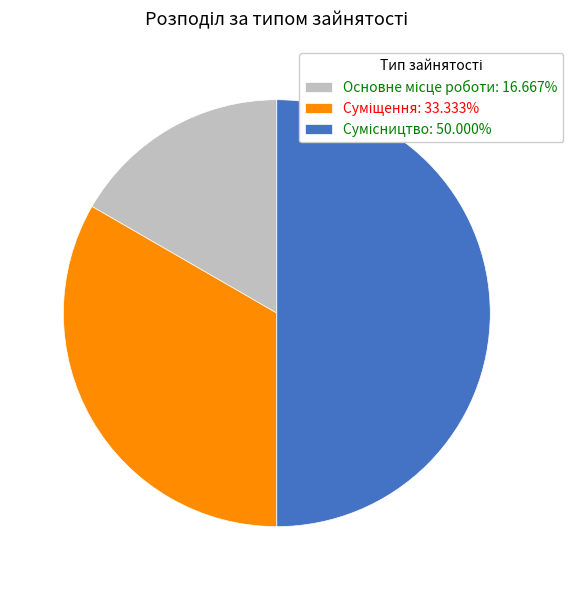

Approximately how many times larger is the value at Суміщення compared to Основне місце роботи?

2.0